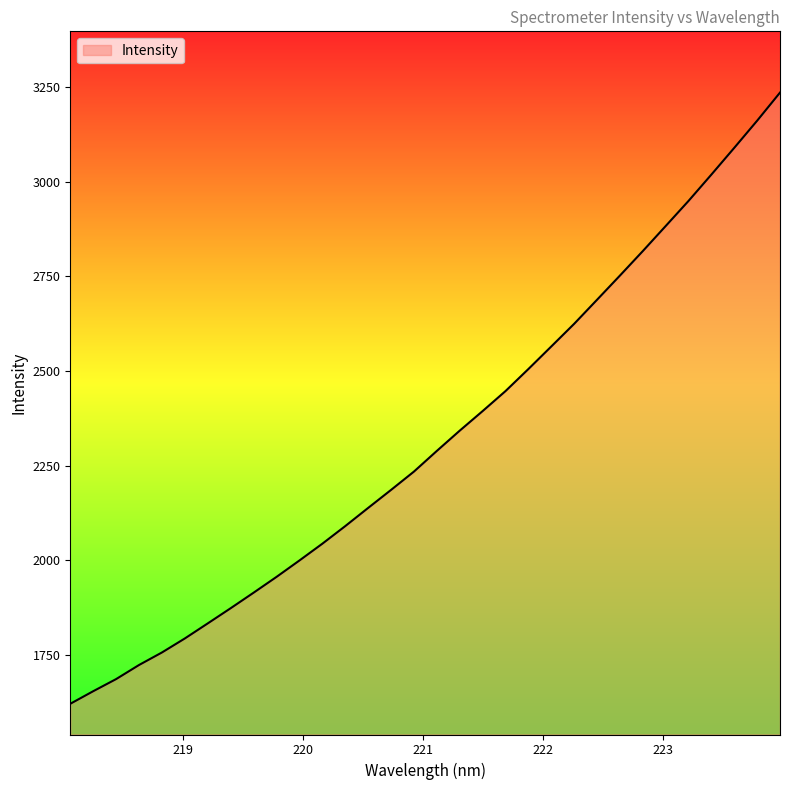

How many values exceed 2288?

16